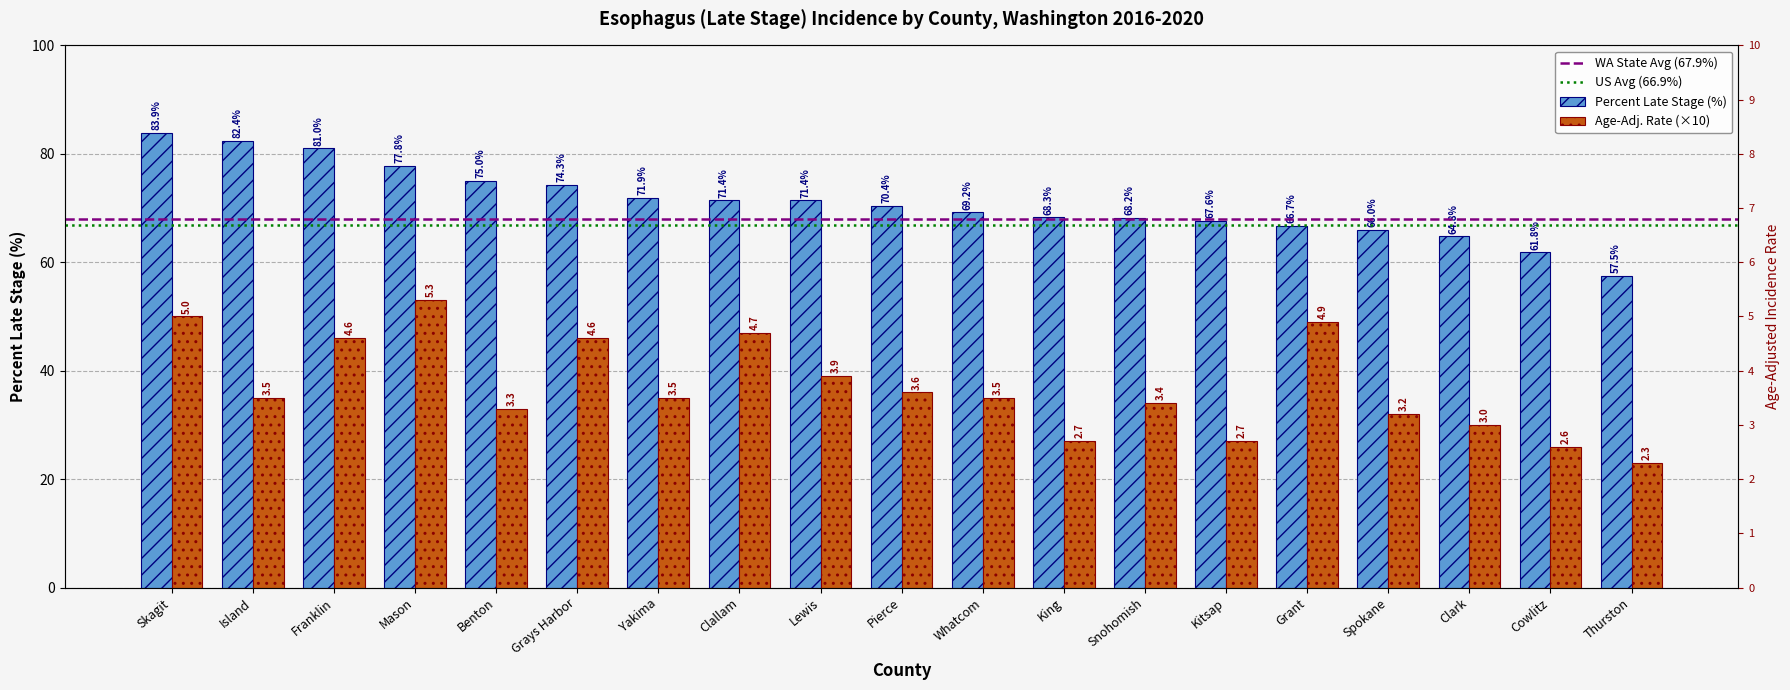

The Percent Late Stage series shows 128.2 at Yakima. True or false?

False